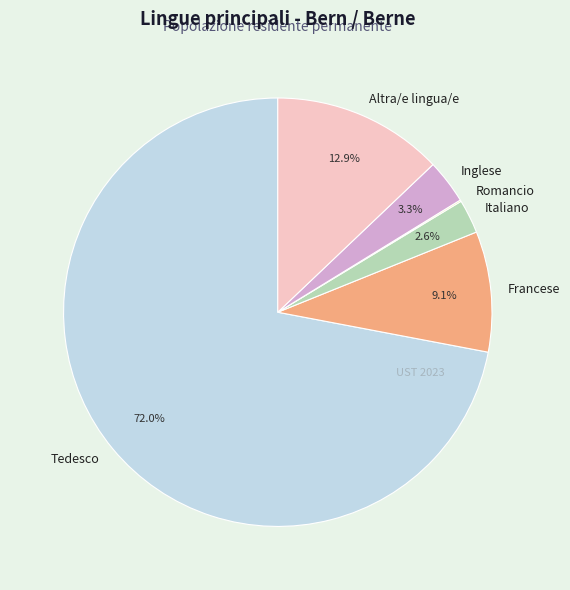

What percentage is the Altra/e lingua/e slice, to the nearest percent?

13%